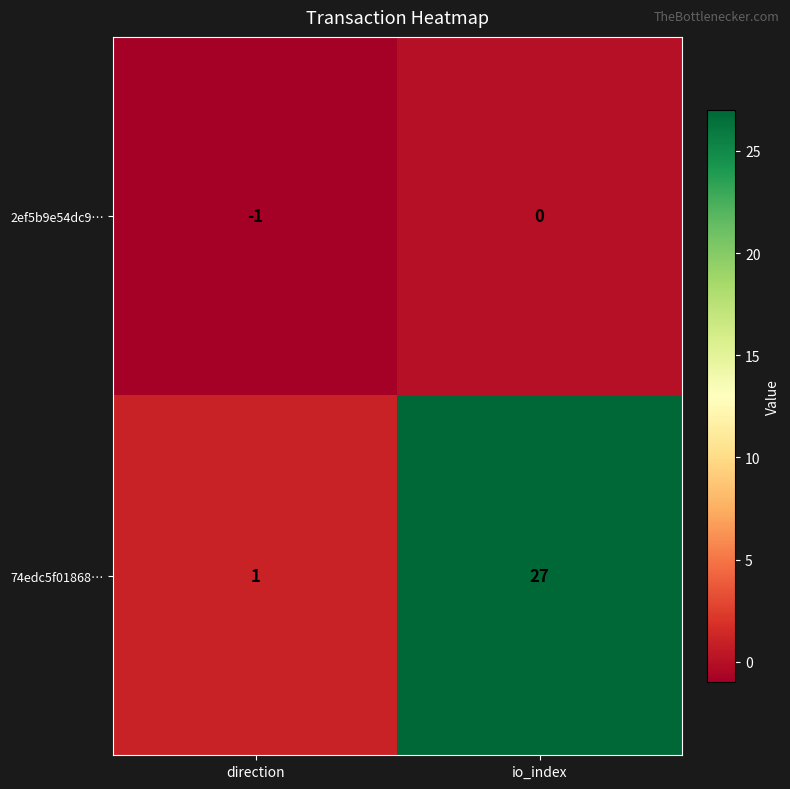

The value of 74edc5f01868… at io_index is 16. True or false?

False